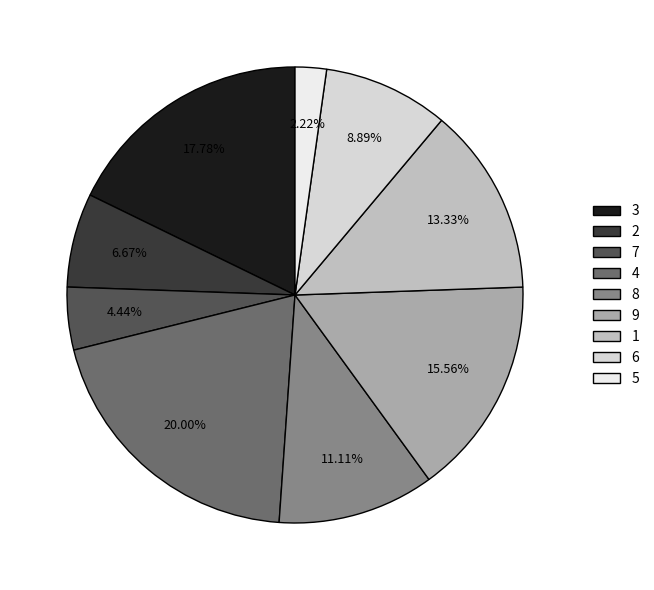

To the nearest percent, what is the average slice percentage?

11%